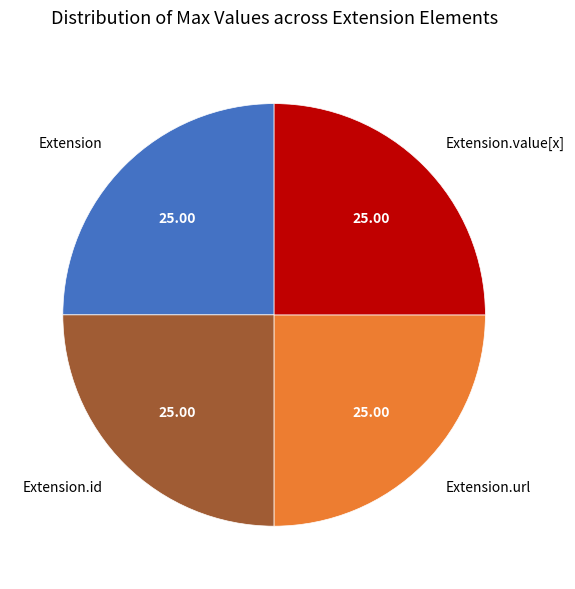

What is the ratio of the value at Extension to the value at Extension.id?

1.0